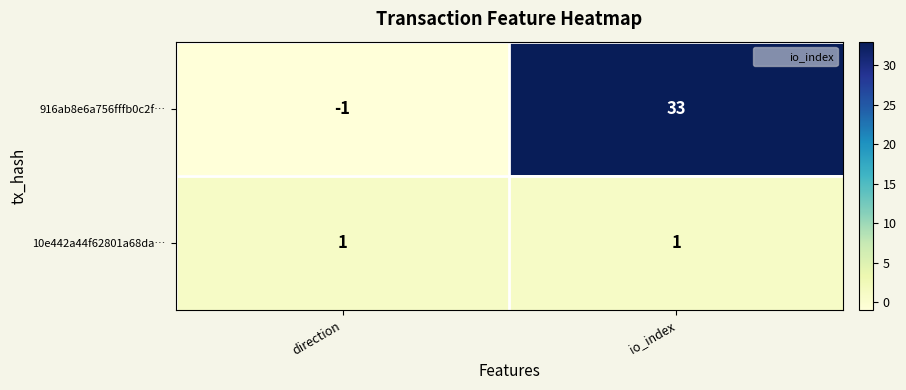

What is the spread (max minus min) of values at io_index?

32